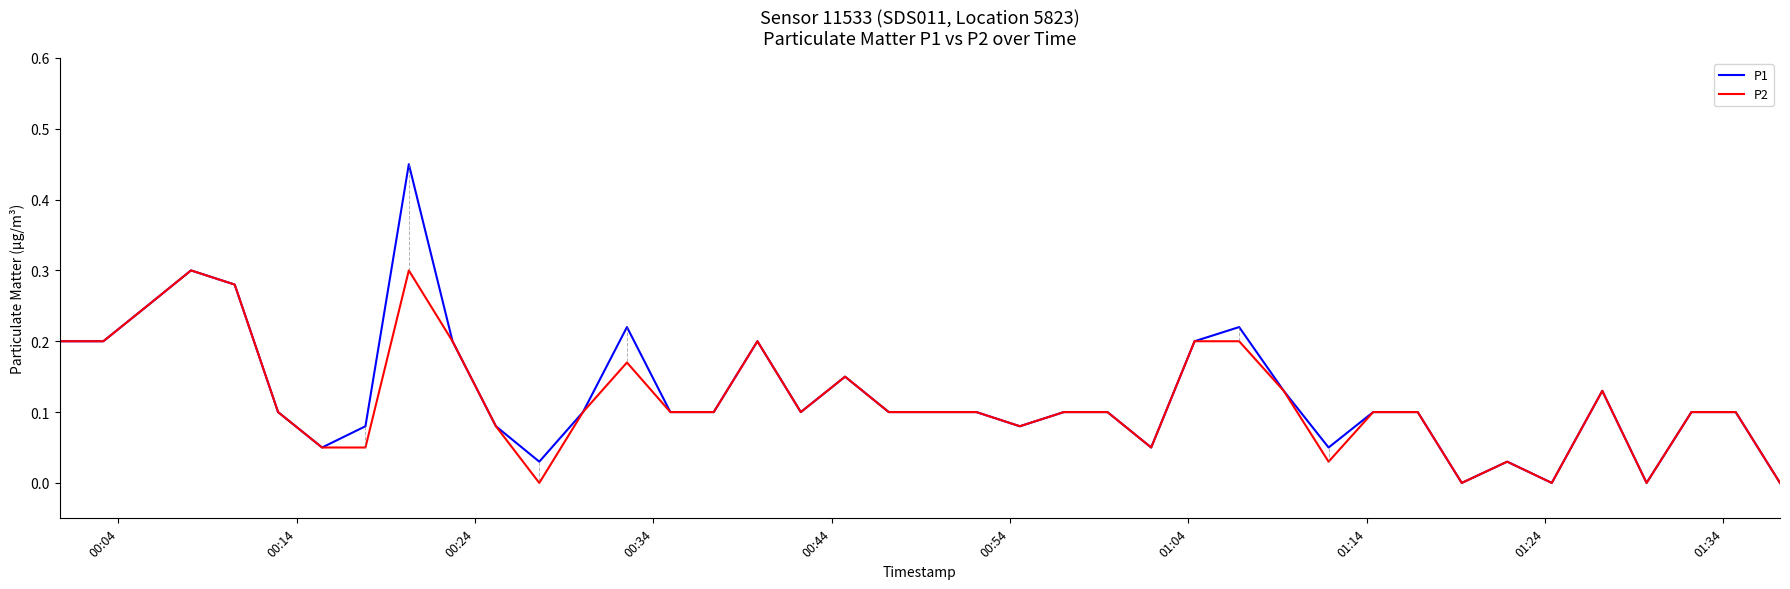

Which series has the widest spread of values?

P1